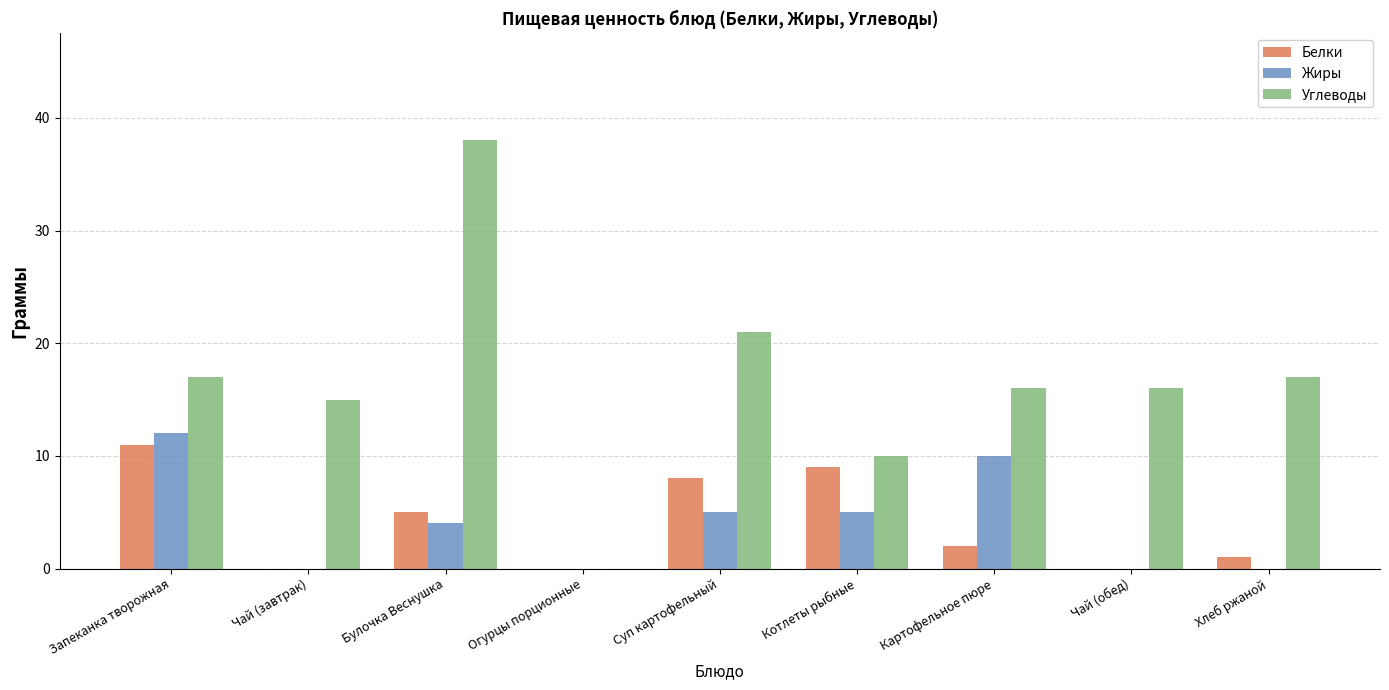

Reading right to left, what are all the values shown in this chart?

Белки: Хлеб ржаной=1	Чай (обед)=0	Картофельное пюре=2	Котлеты рыбные=9	Суп картофельный=8	Огурцы порционные=0	Булочка Веснушка=5	Чай (завтрак)=0	Запеканка творожная=11
Жиры: Хлеб ржаной=0	Чай (обед)=0	Картофельное пюре=10	Котлеты рыбные=5	Суп картофельный=5	Огурцы порционные=0	Булочка Веснушка=4	Чай (завтрак)=0	Запеканка творожная=12
Углеводы: Хлеб ржаной=17	Чай (обед)=16	Картофельное пюре=16	Котлеты рыбные=10	Суп картофельный=21	Огурцы порционные=0	Булочка Веснушка=38	Чай (завтрак)=15	Запеканка творожная=17